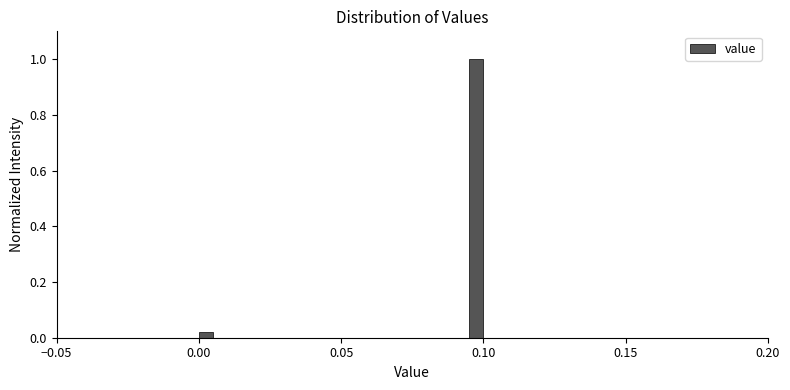

Around what value on the x-axis is the tallest bar? Give the approximate position of its centre, as read against the axis.

0.100